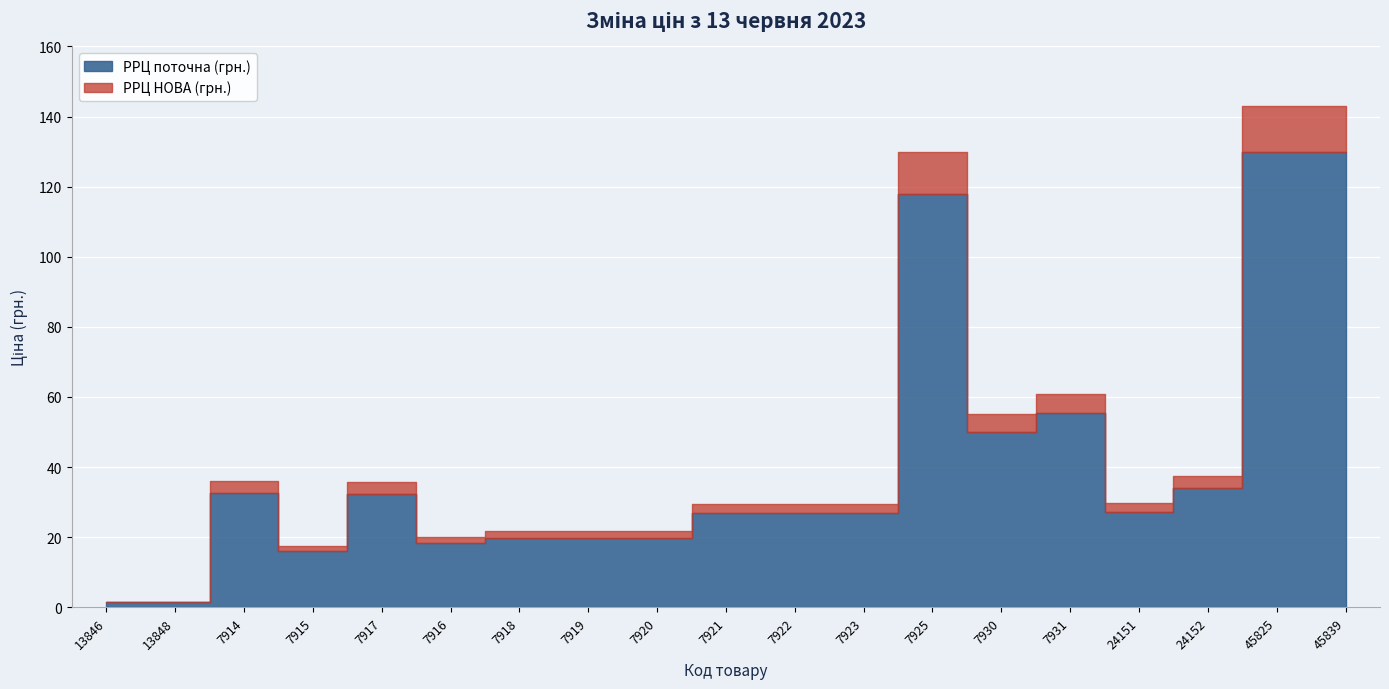

Is the value of РРЦ поточна (грн.) at 7914 greater than the value of РРЦ НОВА (грн.) at 7918?

Yes